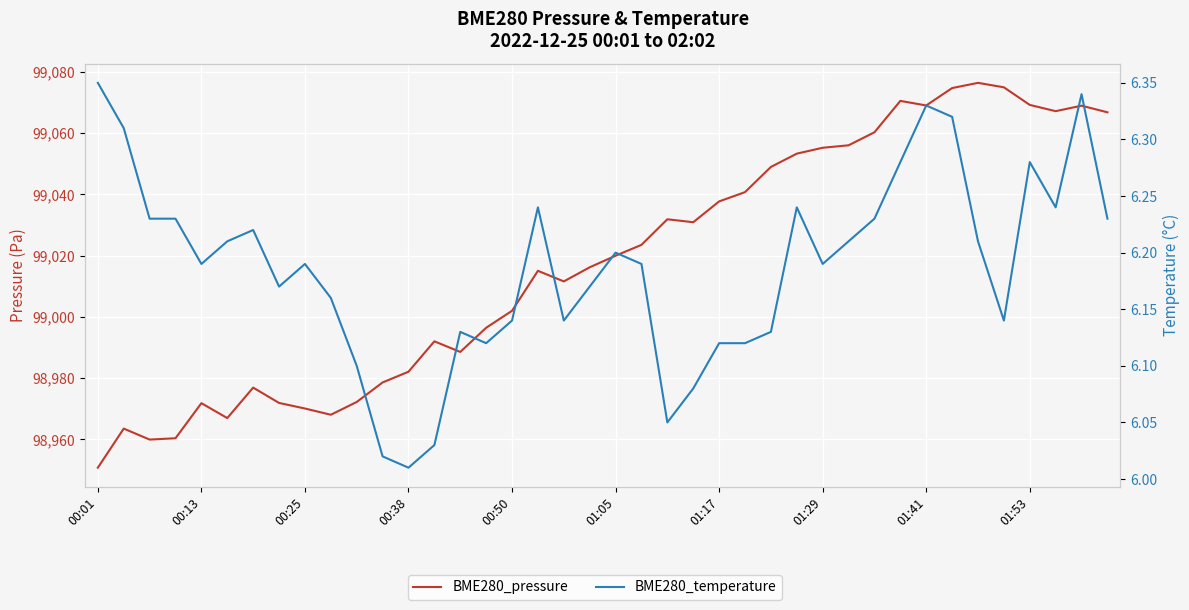

What is the value of the BME280_pressure point at the 16th from the left?

98996.4